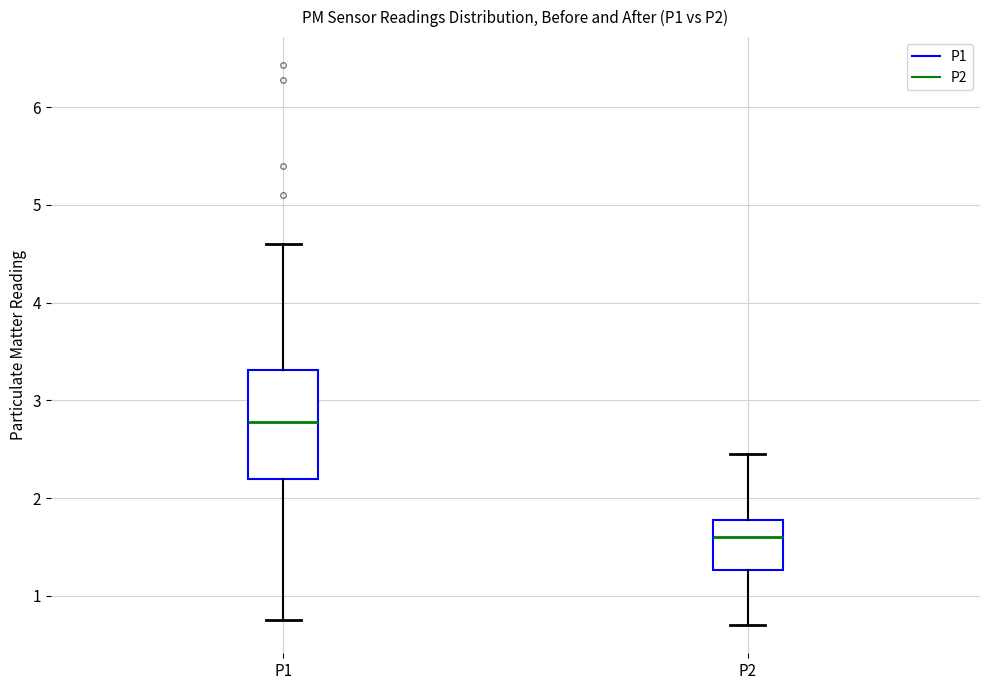

Reading left to right, transcribe this box plot: for each box, give where its median line is, the range the box spans, and where its two whiskers end, as read against the y-axis. The values are not printed on the chart, so give them approximately, as read against the axis.

P1: median 2.8, box 2.2 to 3.3, whiskers 0.8 to 4.6
P2: median 1.6, box 1.3 to 1.8, whiskers 0.7 to 2.5